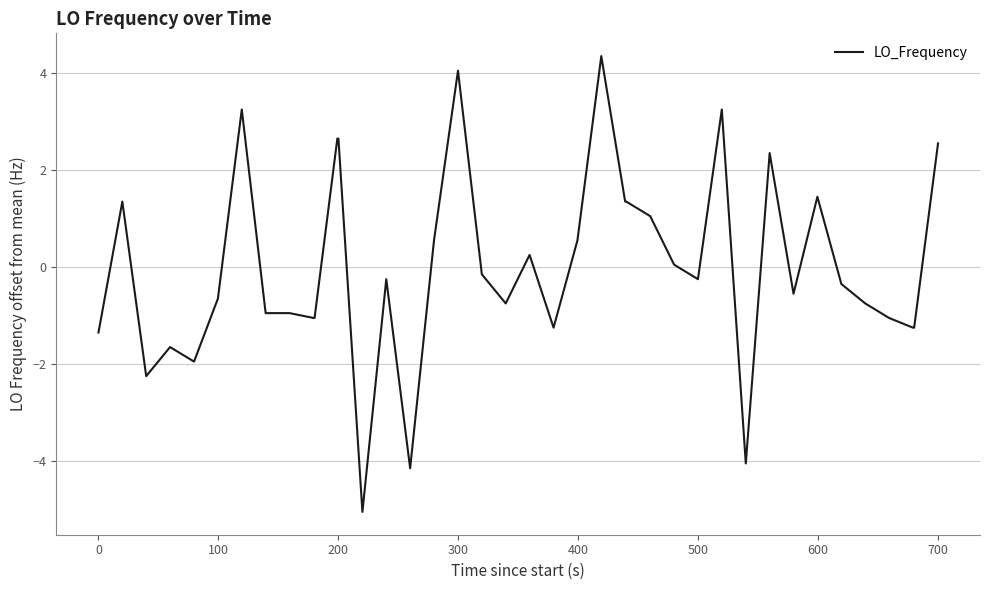

What is the minimum value shown in the chart?

-5.1